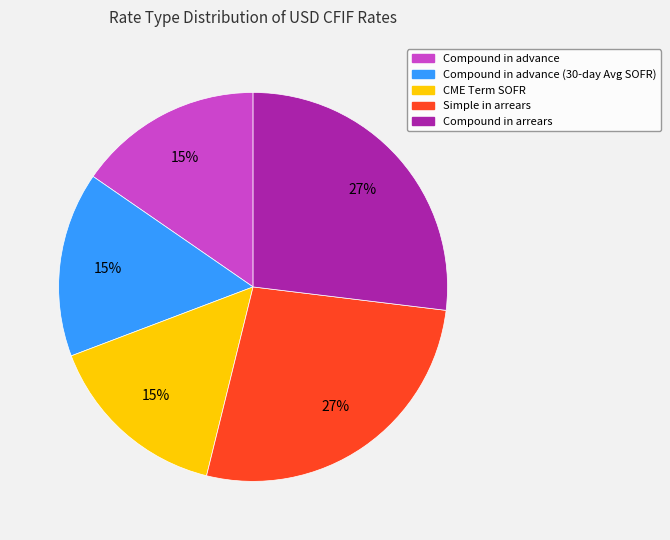

Is there a majority slice in this chart?

No